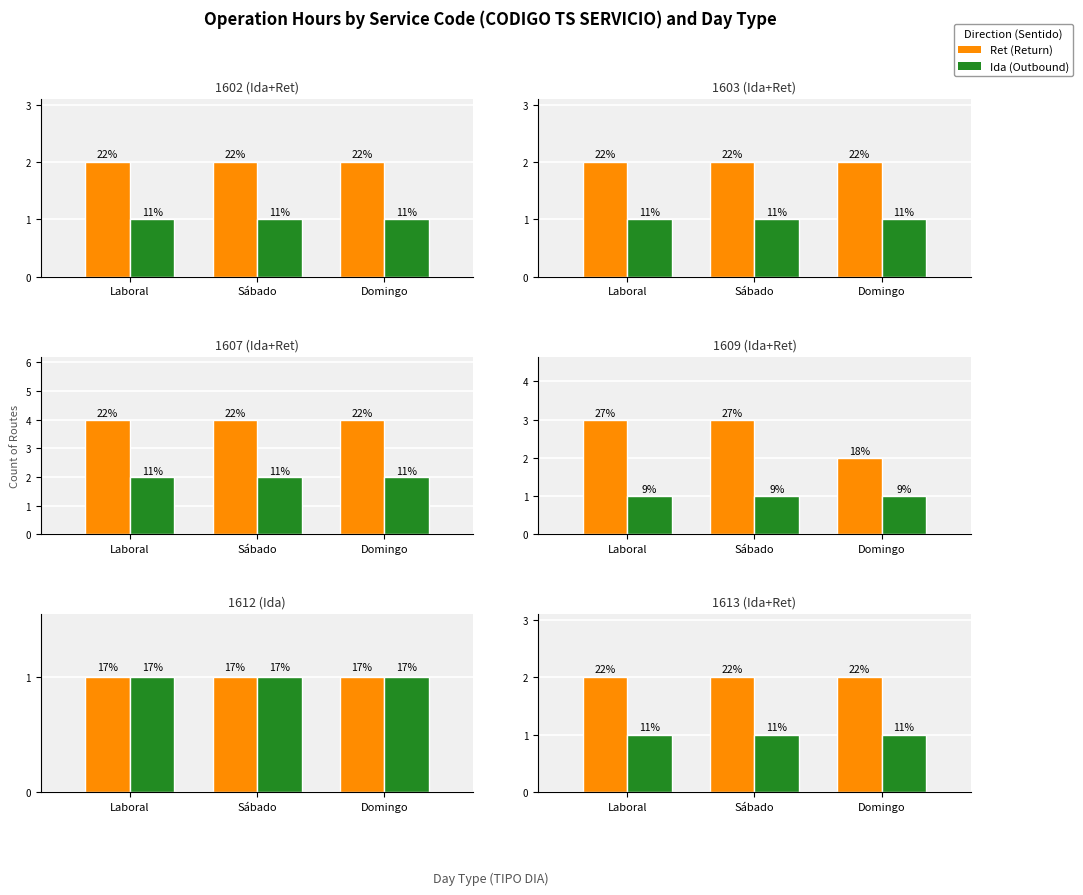

What is the total value across all series at Laboral?

3